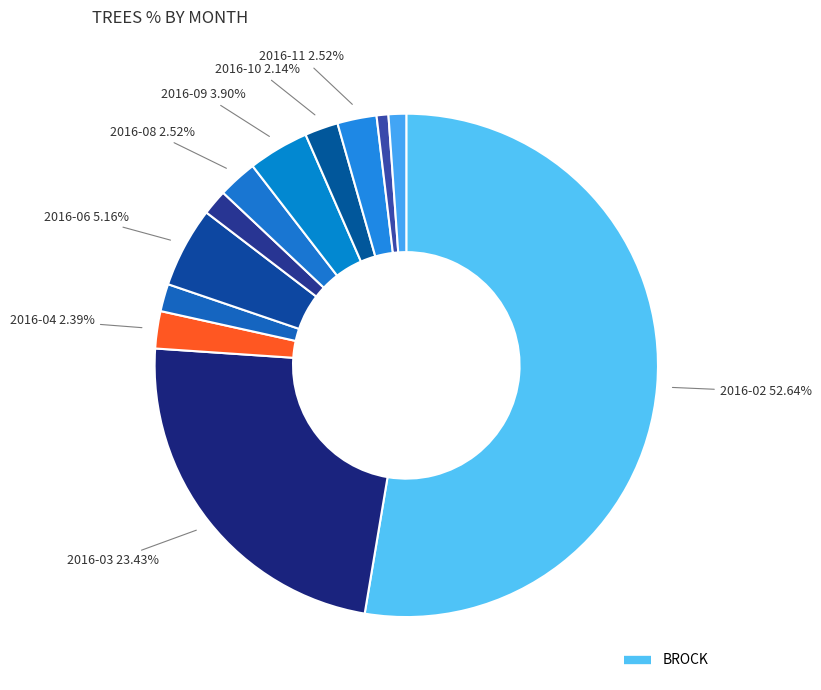

How many segments does this pie chart have?

12